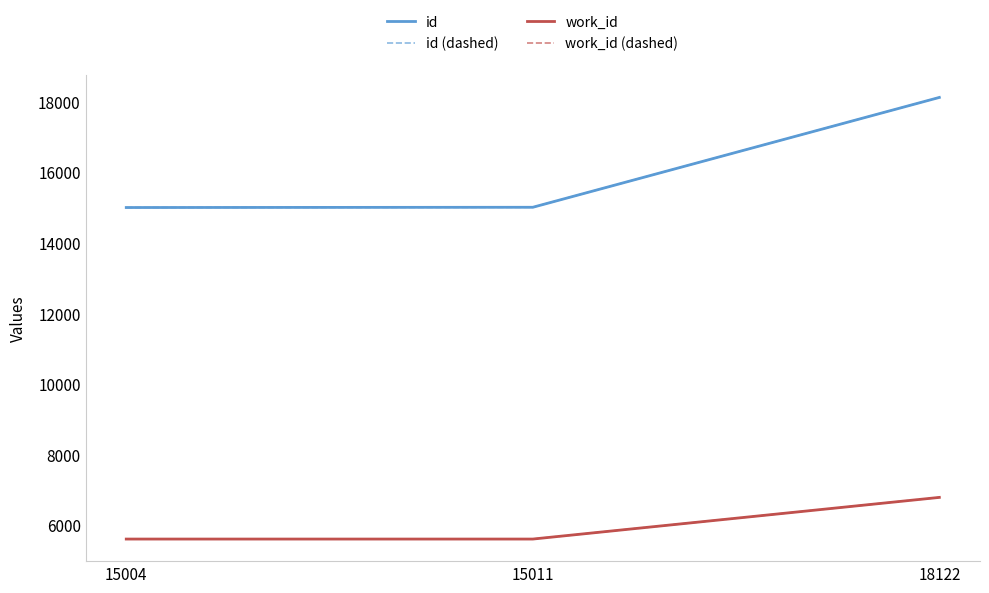

What is the smallest value displayed?

5614